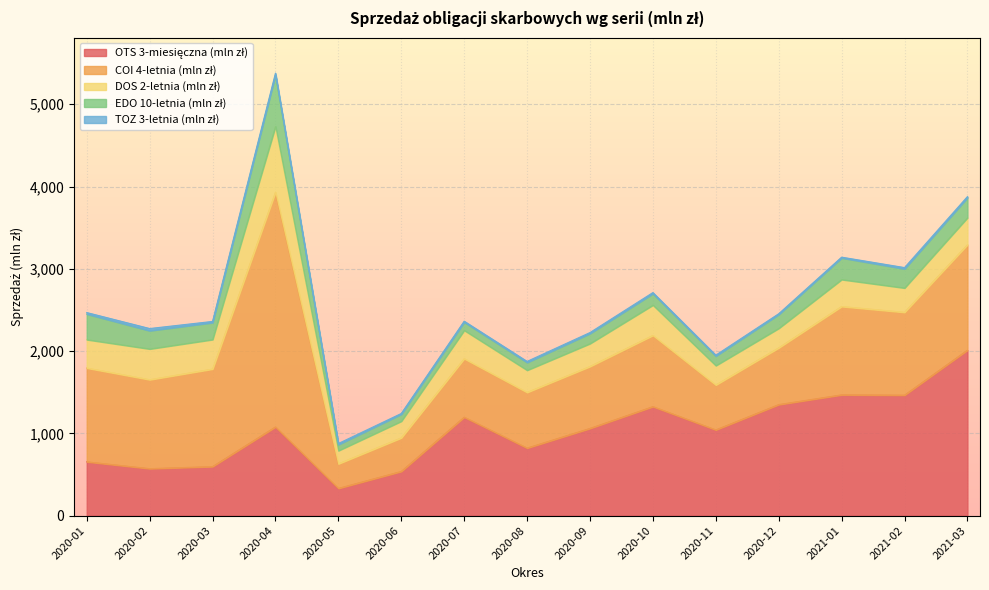

True or false: EDO 10-letnia (mln zł) and COI 4-letnia (mln zł) cross at least once.

False